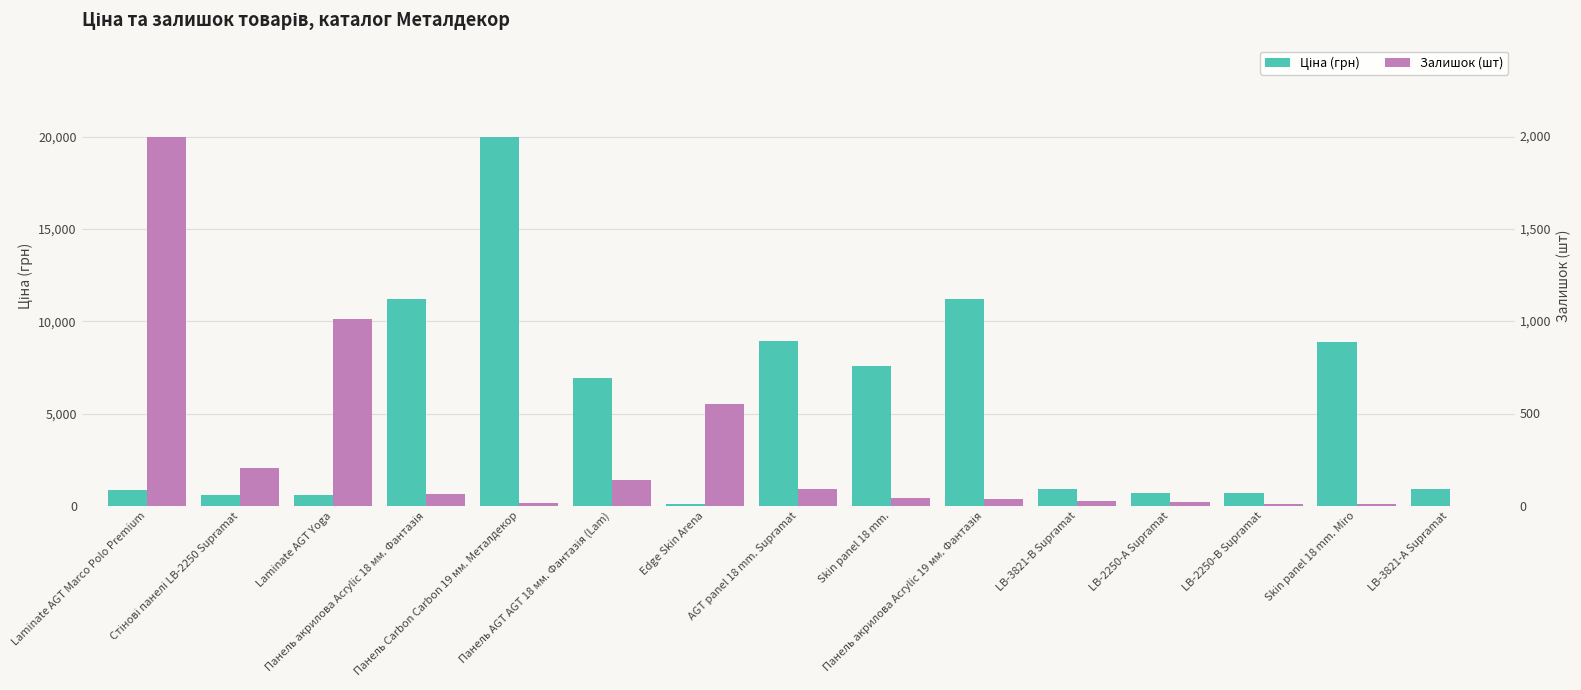

Reading right to left, transcribe all the data shown in this chart.

Ціна (грн): 934.5	8856.7	705.1	681.0	910.4	11188.2	7596.5	8934.1	114.1	6925.7	19964.2	11188.2	589.9	584.4	848.4
Залишок (шт): 2.0	11.0	8.0	19.0	24.0	38.0	41.0	91.0	548.0	141.0	17.0	66.0	1009.0	202.0	1991.0